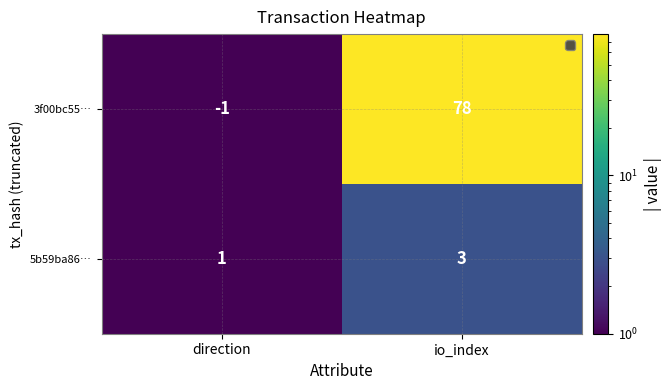

What is the approximate value of 3f00bc55… at io_index?

78